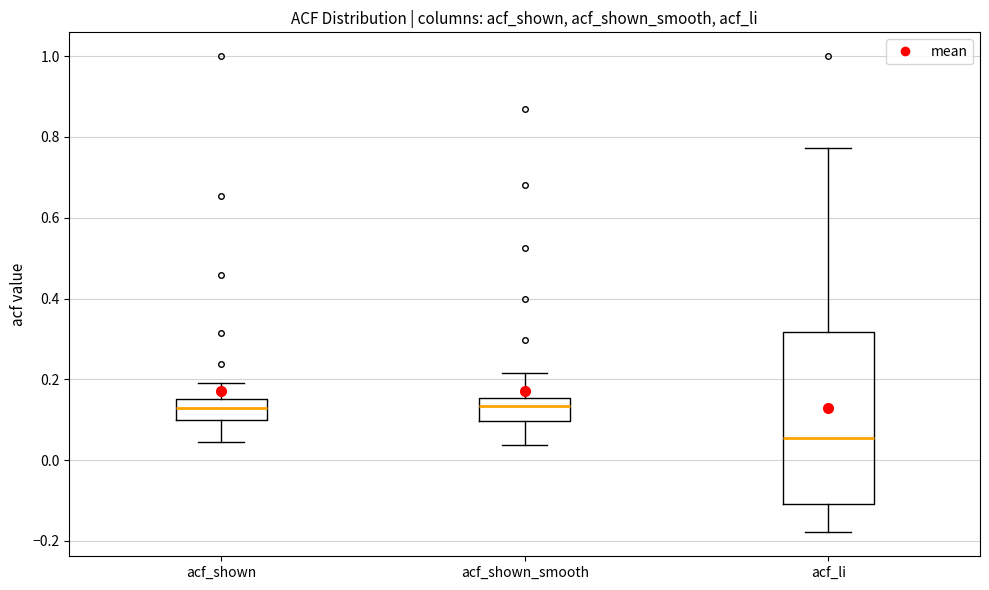

Which box is the tallest, from its lower edge to its upper edge?

acf_li